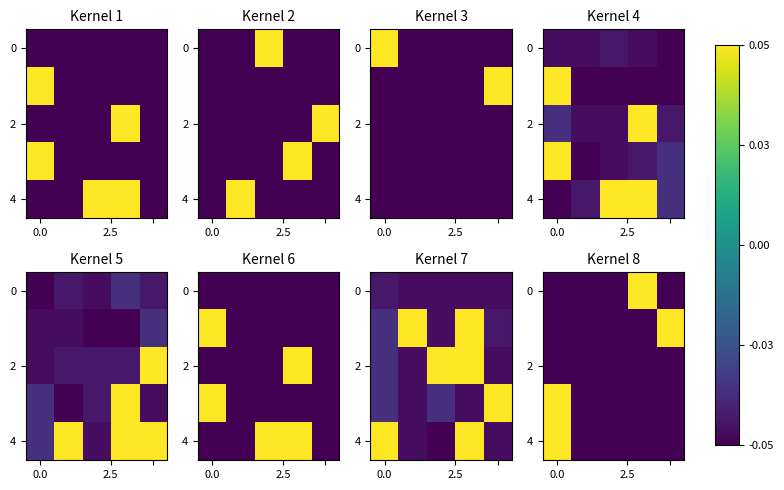

Between 0.0 and 2, which series saw the biggest shift?

row_4